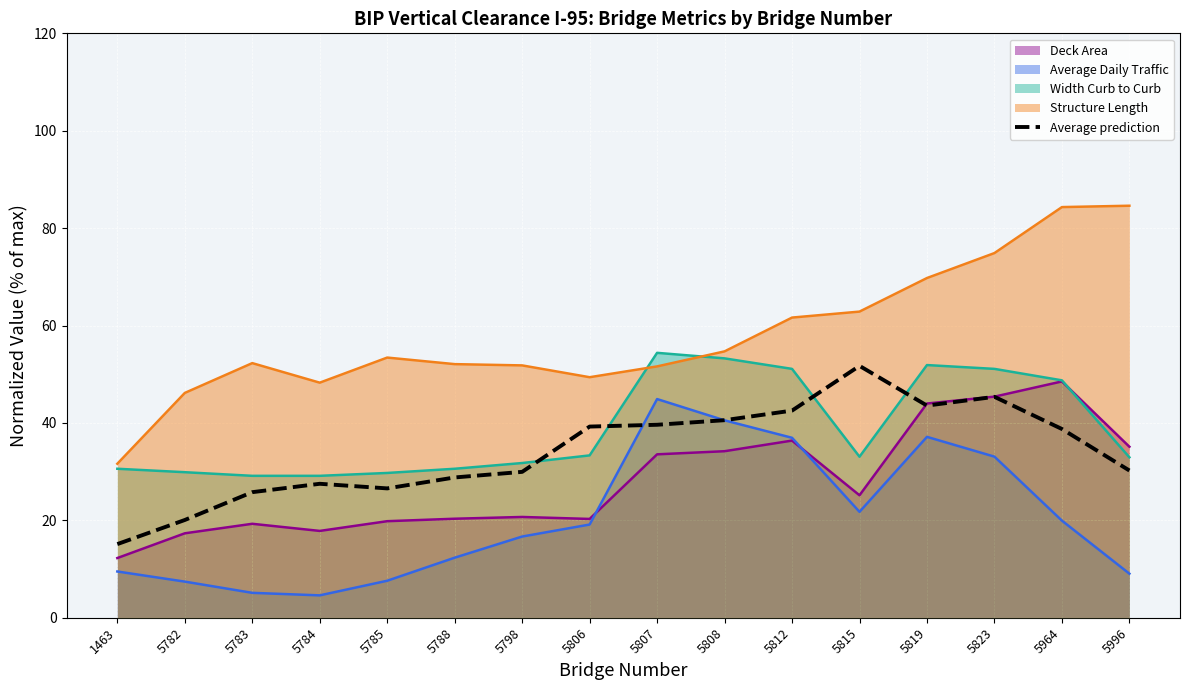

Which category has the lowest value across all series?

1463